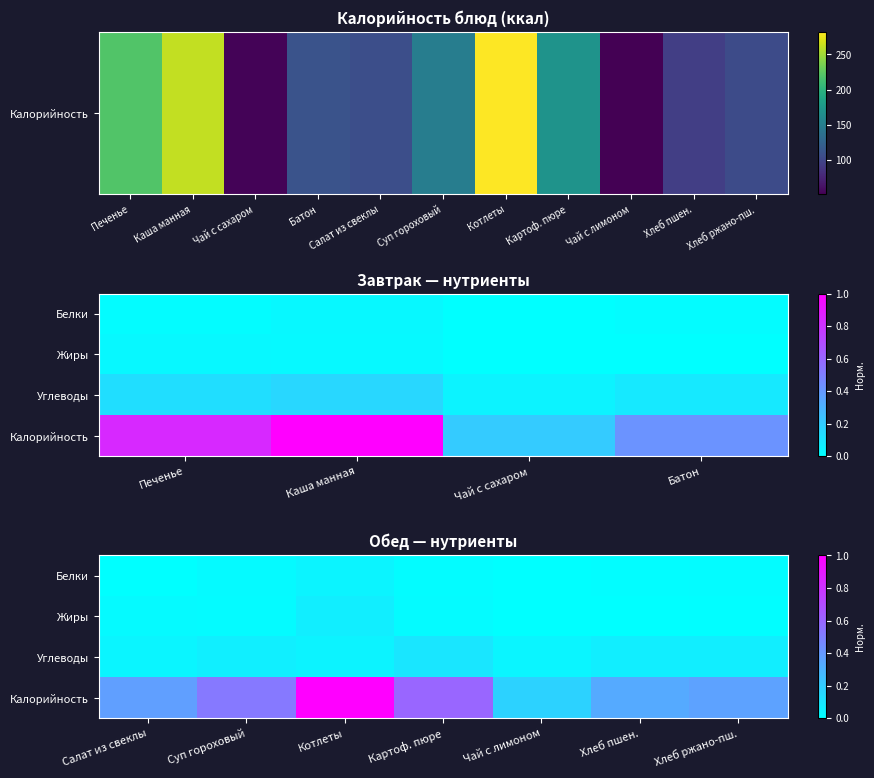

Is it true that Жиры equals 0.0 at Салат из свеклы?

False